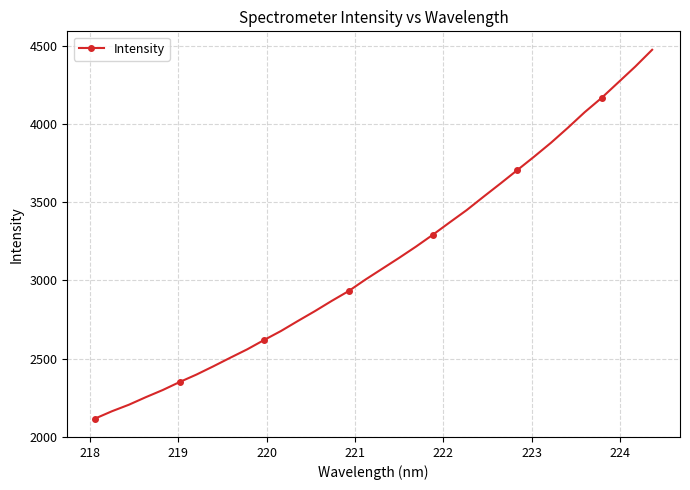

What is the value of the 5th point from the left?

2298.8